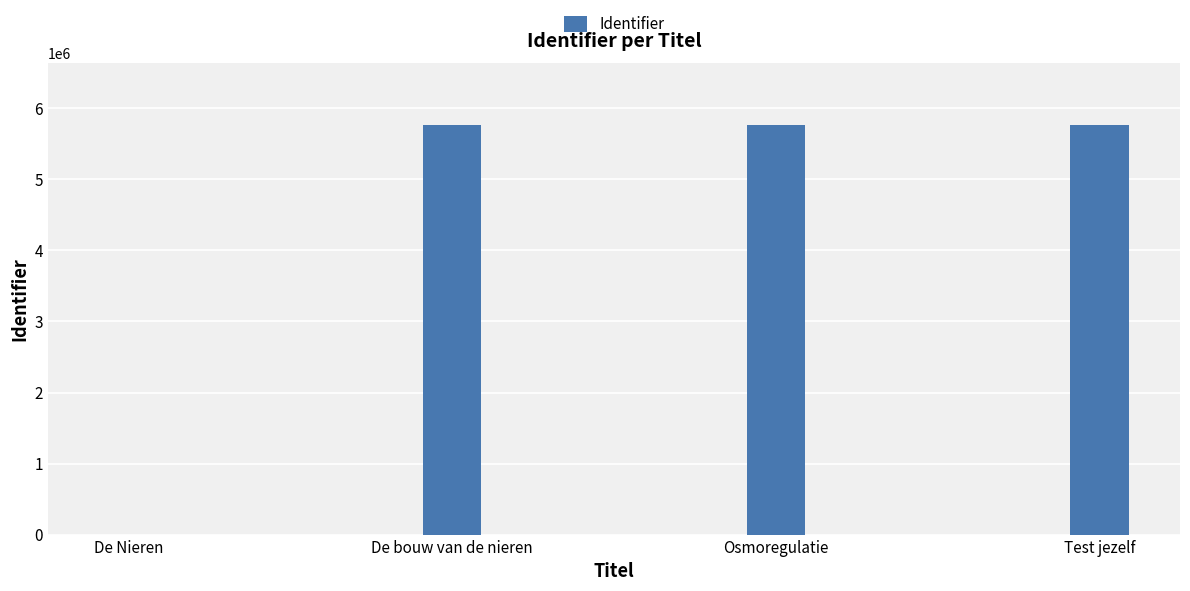

What is the sum of all values?

17303078